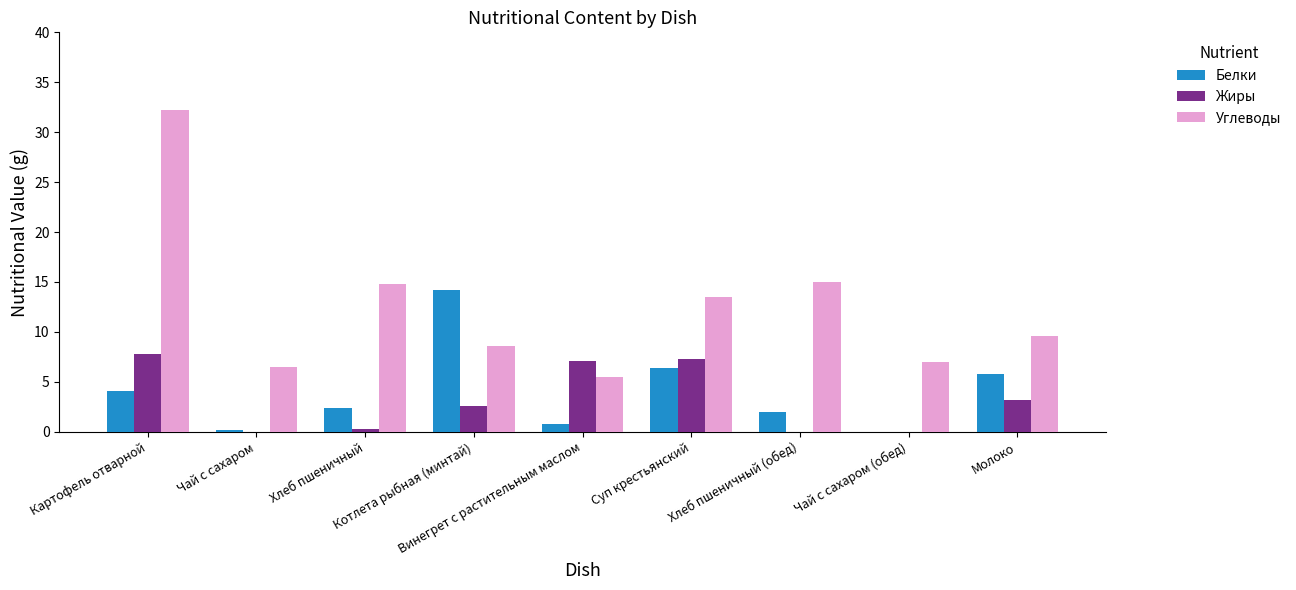

What is the greatest value displayed?

32.2